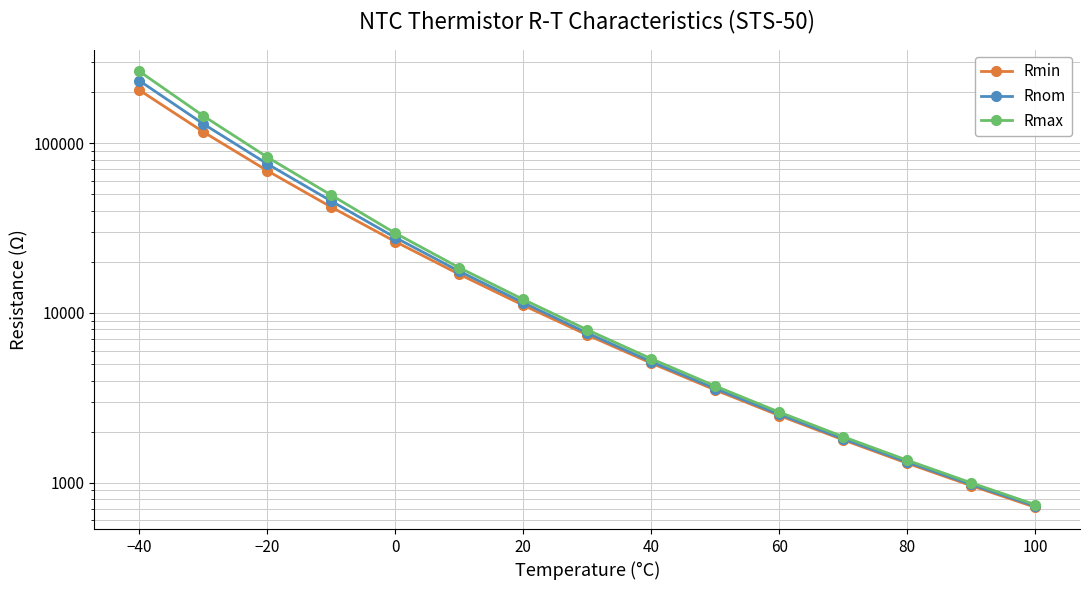

What is the sum of all Rmax values?

626925.4